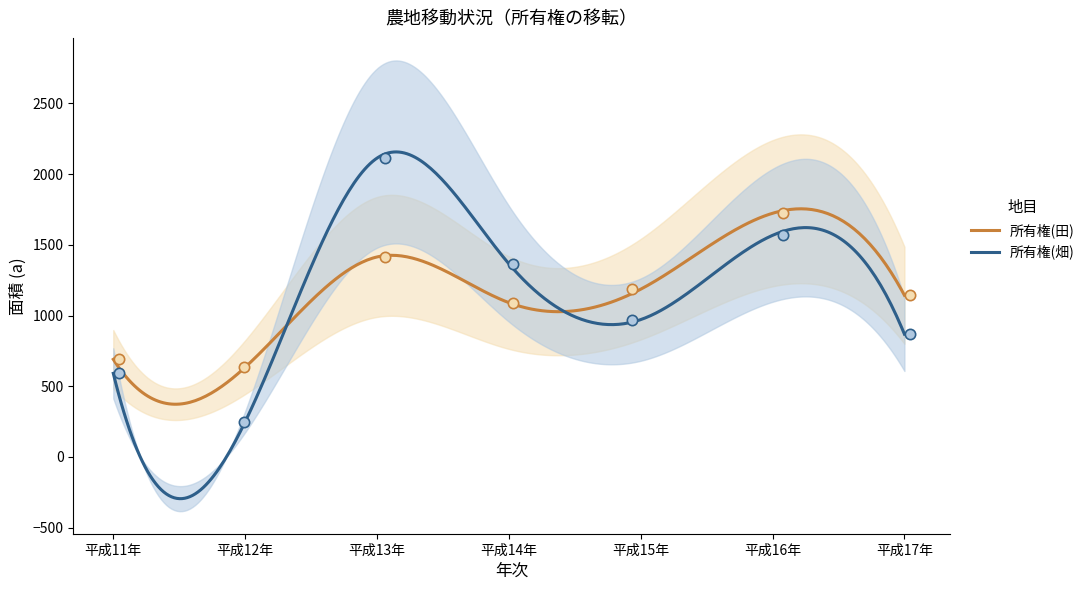

At how many categories does at least one series exceed 1376?

2